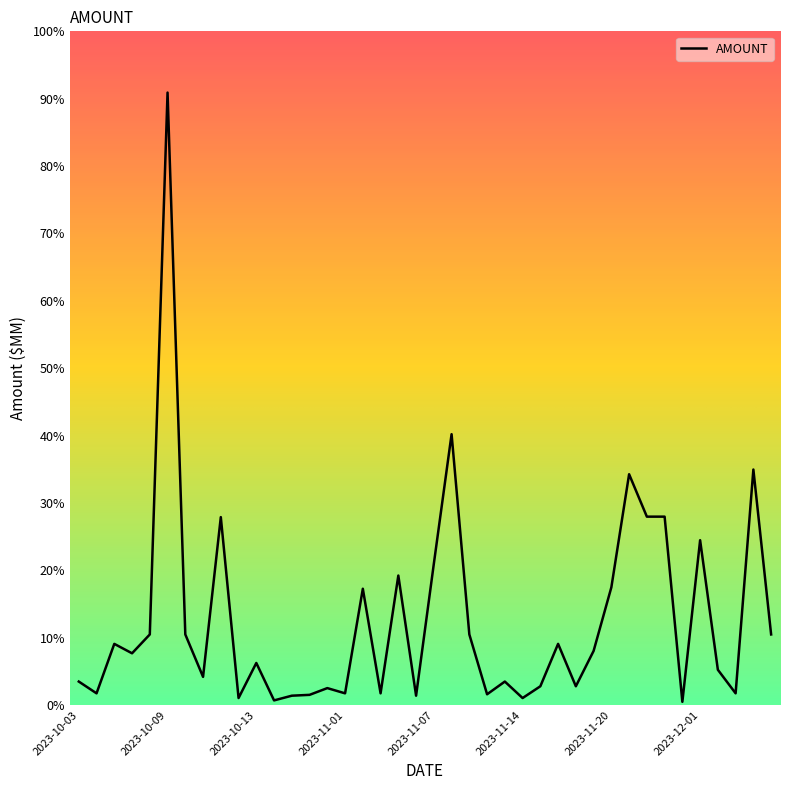

How many points are higher than both their immediate neighbors (excluding endpoints)?

13